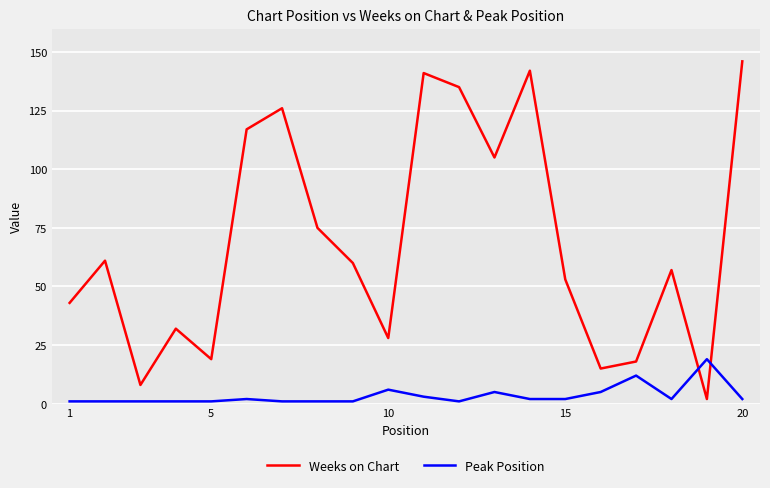

Rank the series by their maximum value, from lowest to highest.

Peak Position, Weeks on Chart